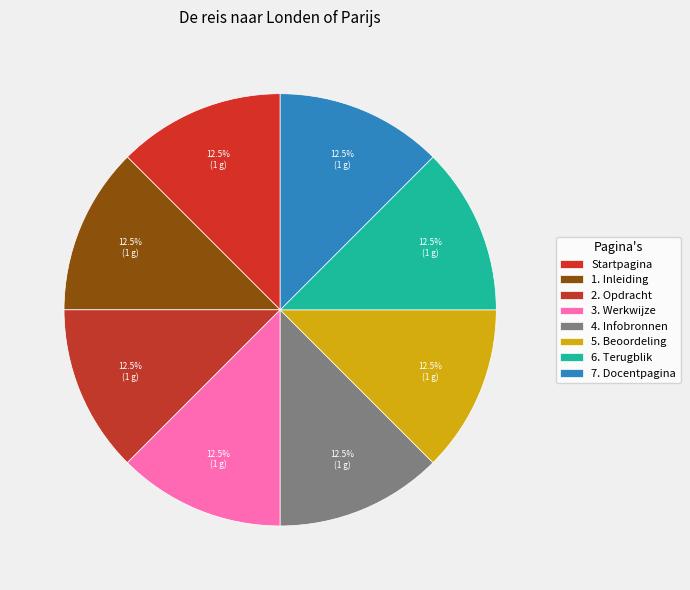

How many segments does this pie chart have?

8